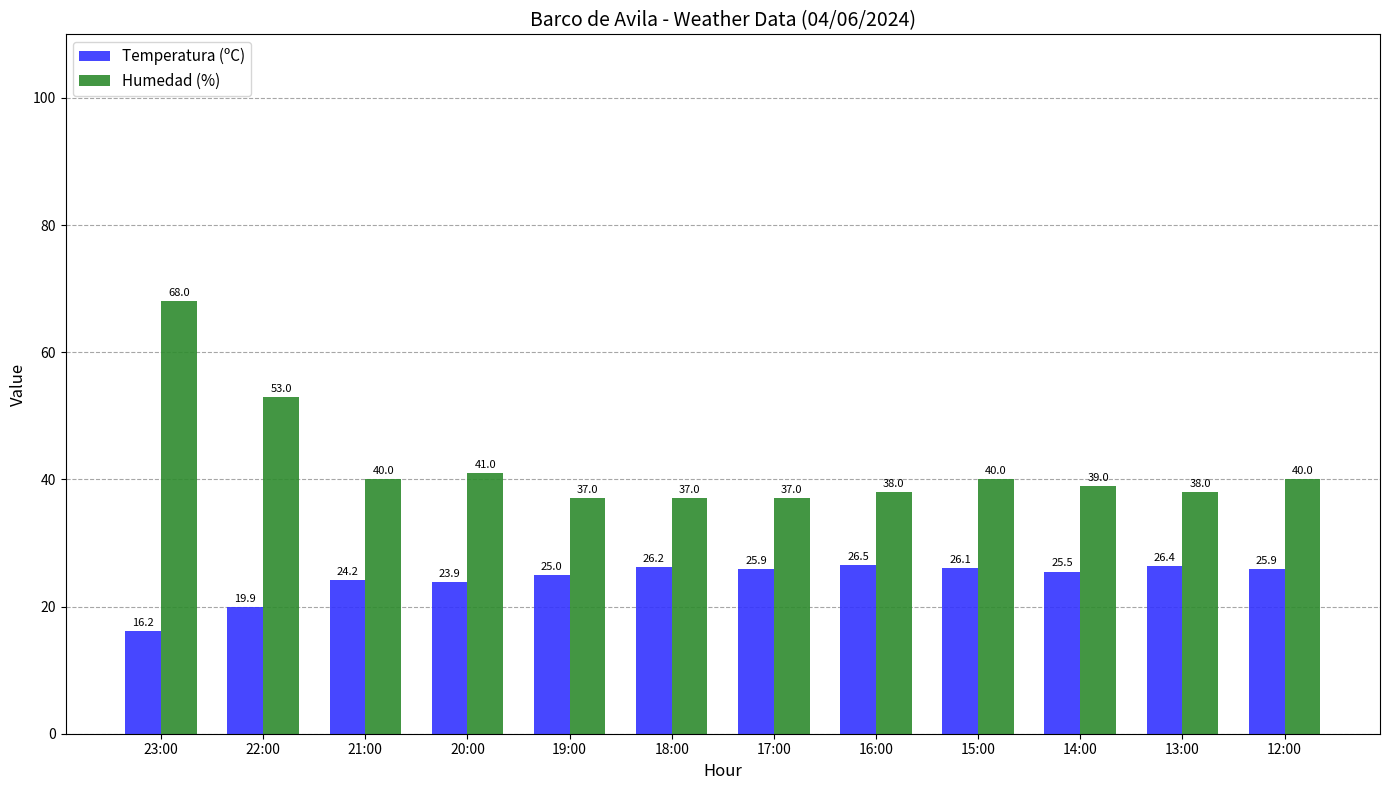

Which category has the lowest value in the Temperatura (ºC) series?

23:00